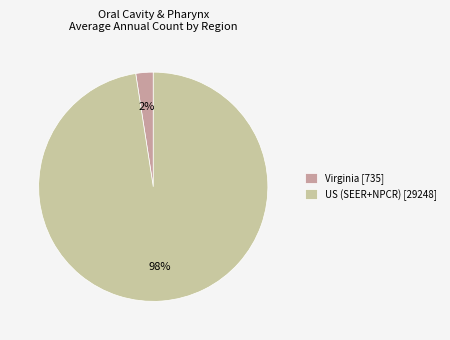

To the nearest percent, what is the combined percentage of Virginia [735] and US (SEER+NPCR) [29248]?

100%